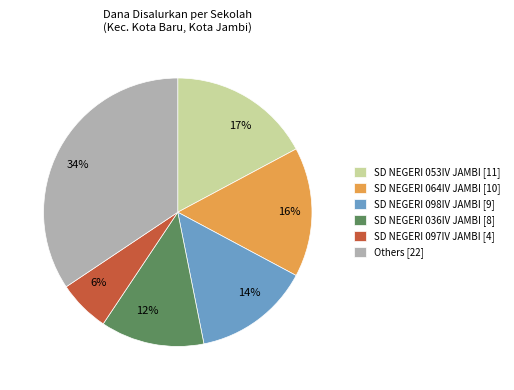

Is 16% the majority of the pie?

No